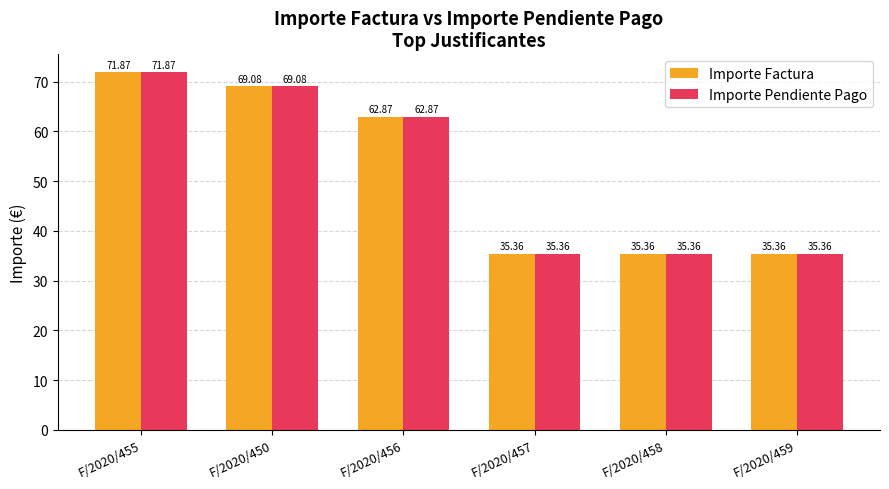

Reading left to right, list all the values displayed in this chart.

Importe Factura: 71.9	69.1	62.9	35.4	35.4	35.4
Importe Pendiente Pago: 71.9	69.1	62.9	35.4	35.4	35.4